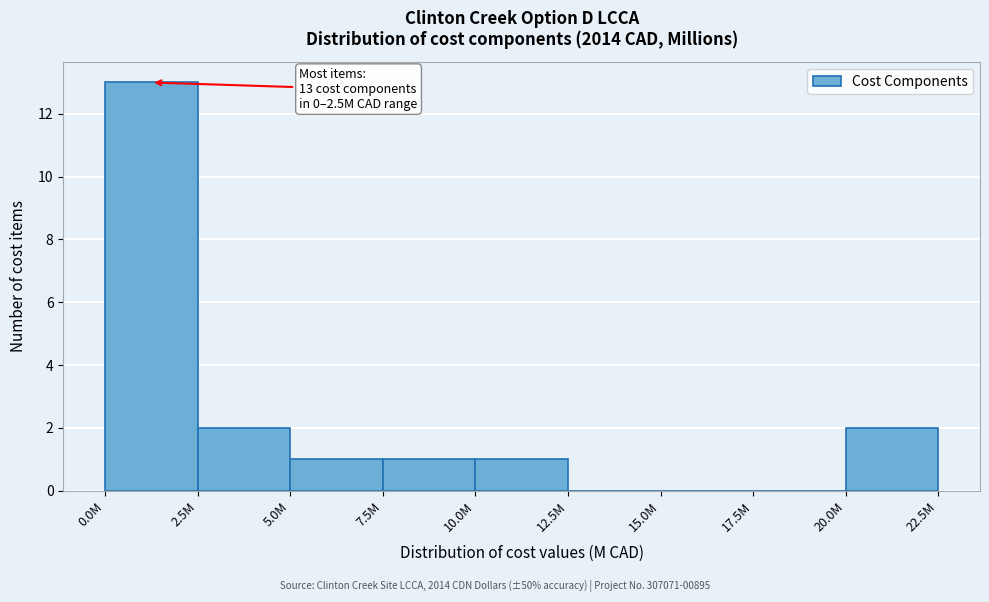

Reading left to right, what are all the values shown in this chart?

0.0M=13	2.5M=2	5.0M=1	7.5M=1	10.0M=1	12.5M=0	15.0M=0	17.5M=0	20.0M=2